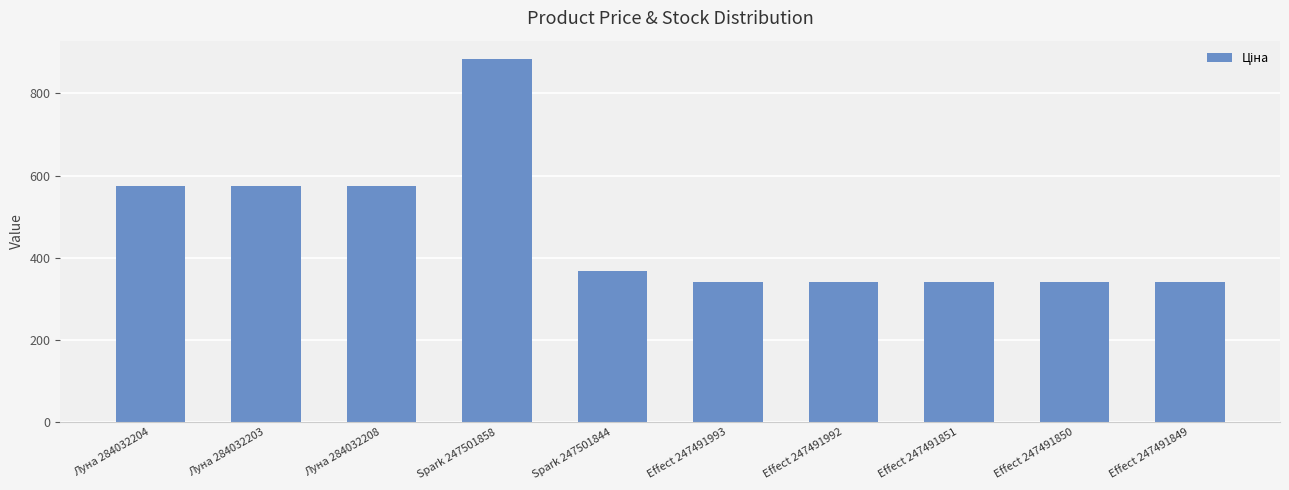

Approximately how many times larger is the value at Spark 247501844 compared to Effect 247491850?

1.1